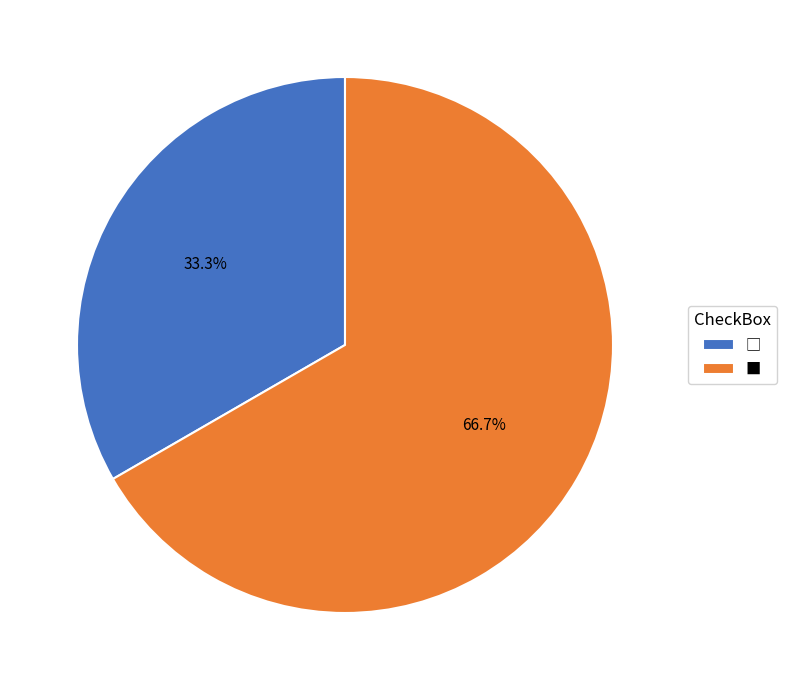

Which slice is the largest?

■